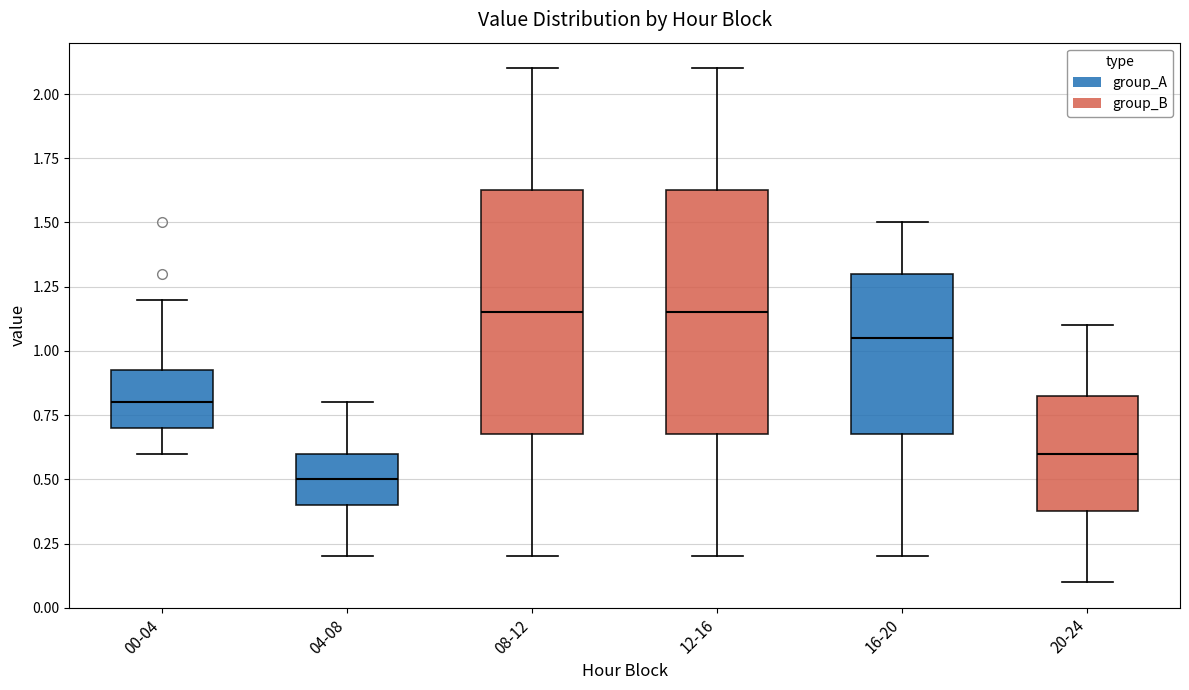

Reading left to right, read every box against the y-axis: the position of its median line, the range the box covers, and the ends of its whiskers. The values are not printed on the chart, so give them approximately, as read against the axis.

00-04: median 0.80, box 0.70 to 0.95, whiskers 0.60 to 1.20
04-08: median 0.50, box 0.40 to 0.60, whiskers 0.20 to 0.80
08-12: median 1.15, box 0.70 to 1.65, whiskers 0.20 to 2.10
12-16: median 1.15, box 0.70 to 1.65, whiskers 0.20 to 2.10
16-20: median 1.05, box 0.70 to 1.30, whiskers 0.20 to 1.50
20-24: median 0.60, box 0.40 to 0.85, whiskers 0.10 to 1.10